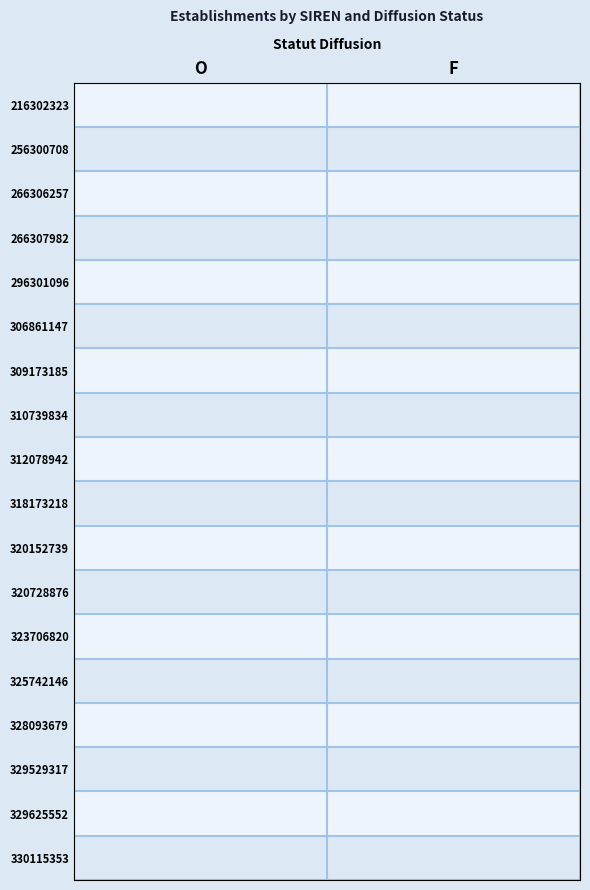

What is the total value across all series at F?

12.5